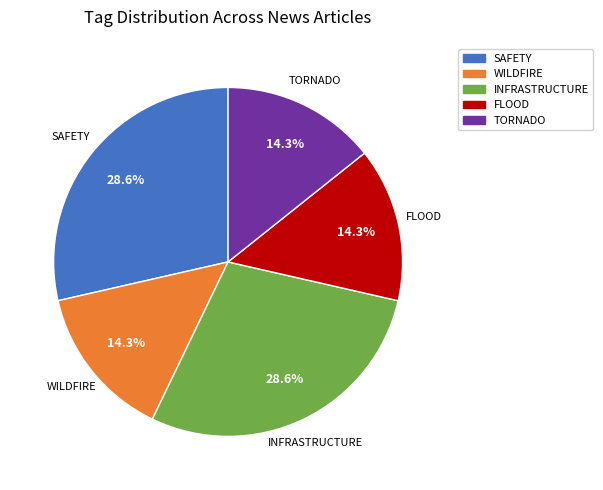

Is there any slice that represents more than half of the pie?

No